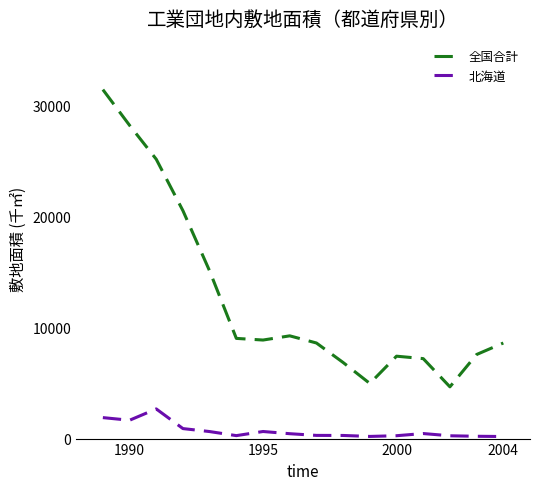

List the series in order of their peak value, highest first.

全国合計, 北海道